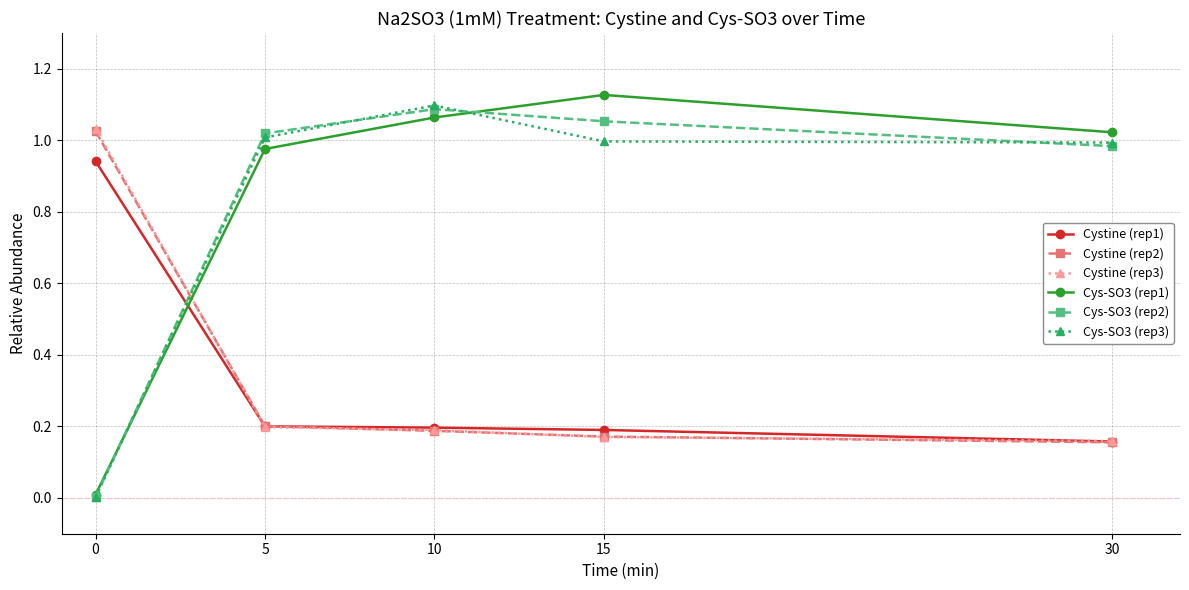

Does the chart display data point markers on the line(s)?

Yes